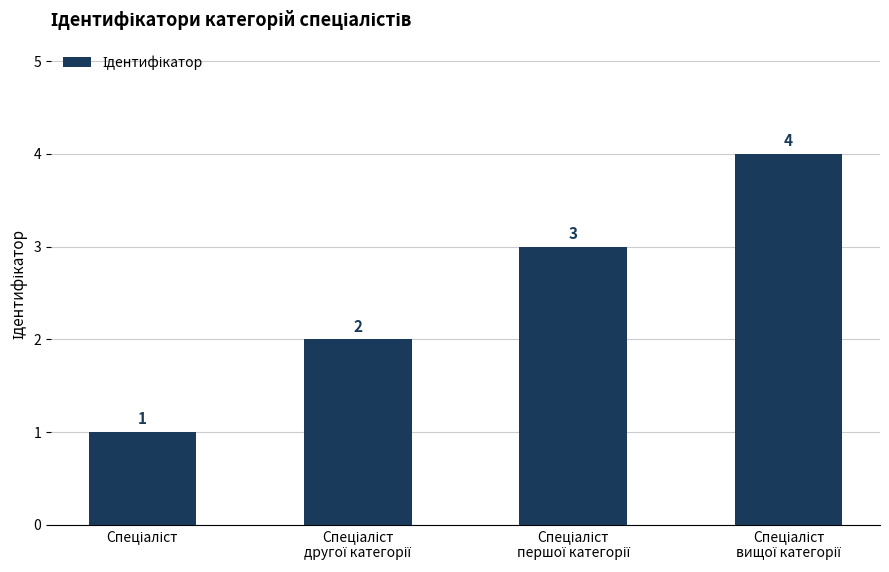

What is the sum of all values?

10